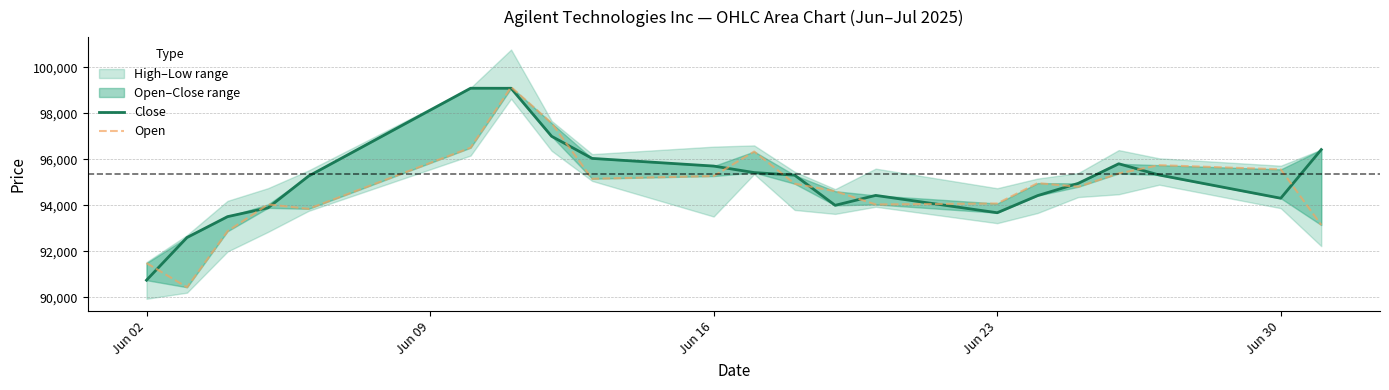

What is the lowest value of the Close series?

90751